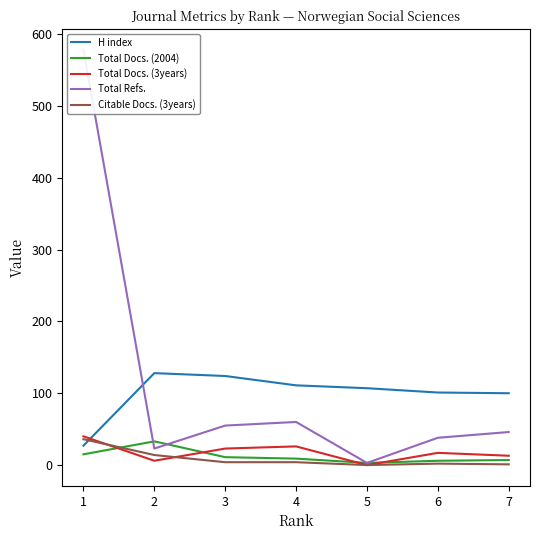

What are all the series names shown in the legend?

H index, Total Docs. (2004), Total Docs. (3years), Total Refs., Citable Docs. (3years)